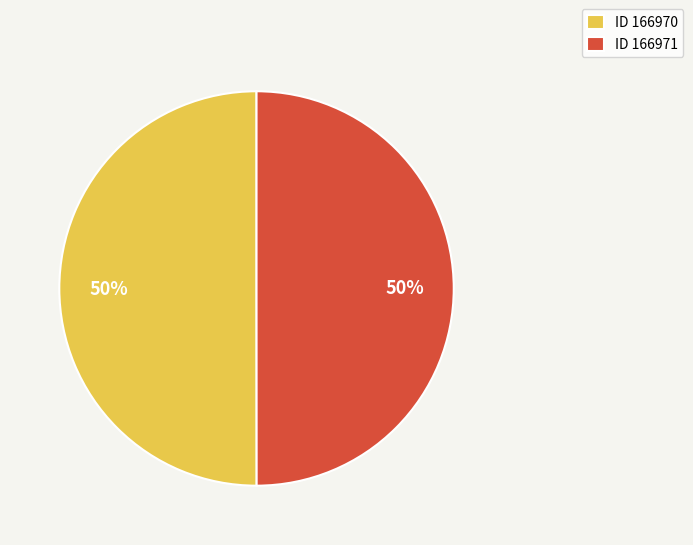

Approximately how many times larger is the value at ID 166971 compared to ID 166970?

1.0